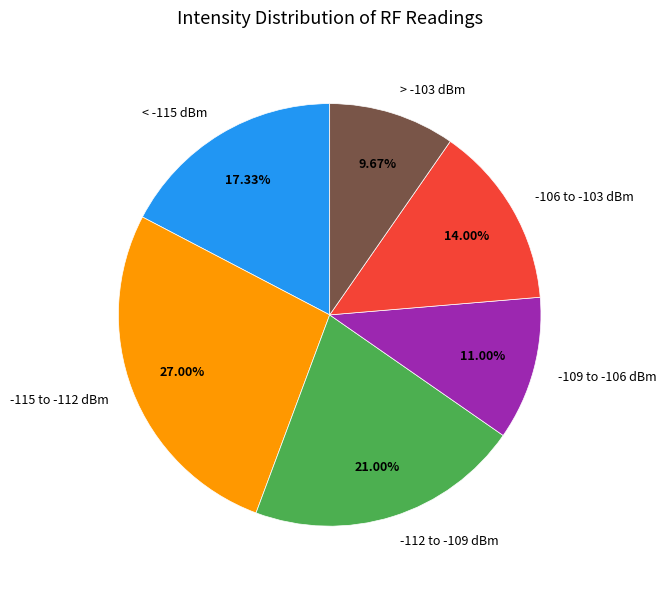

How many slices are in this pie chart?

6